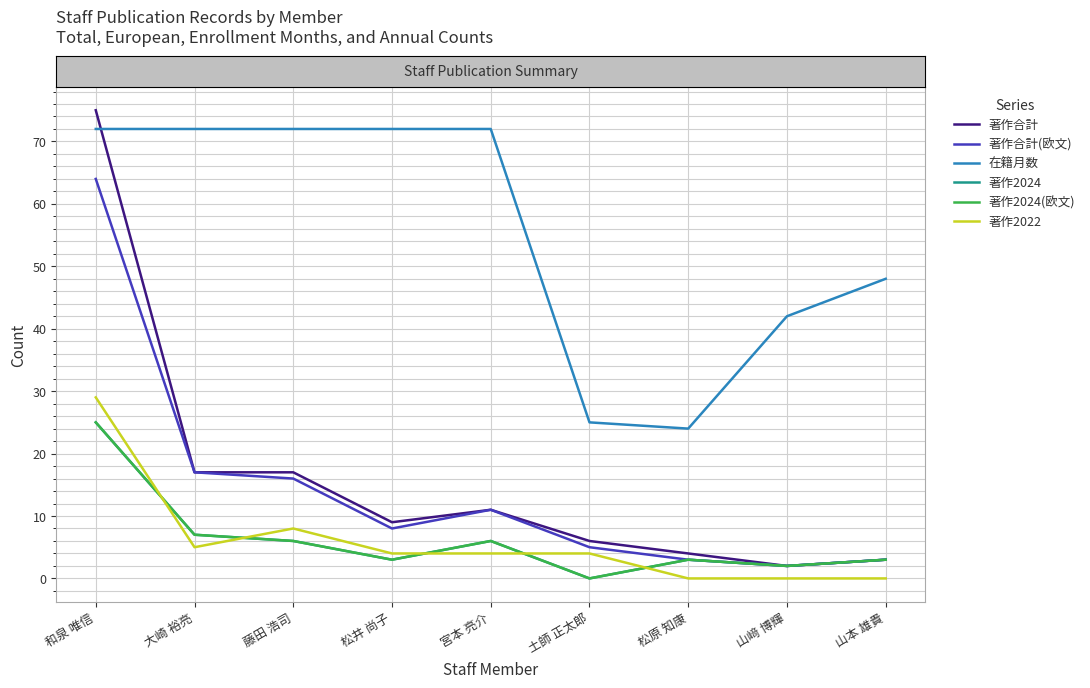

What is the label of the 7th point from the right?

藤田 浩司